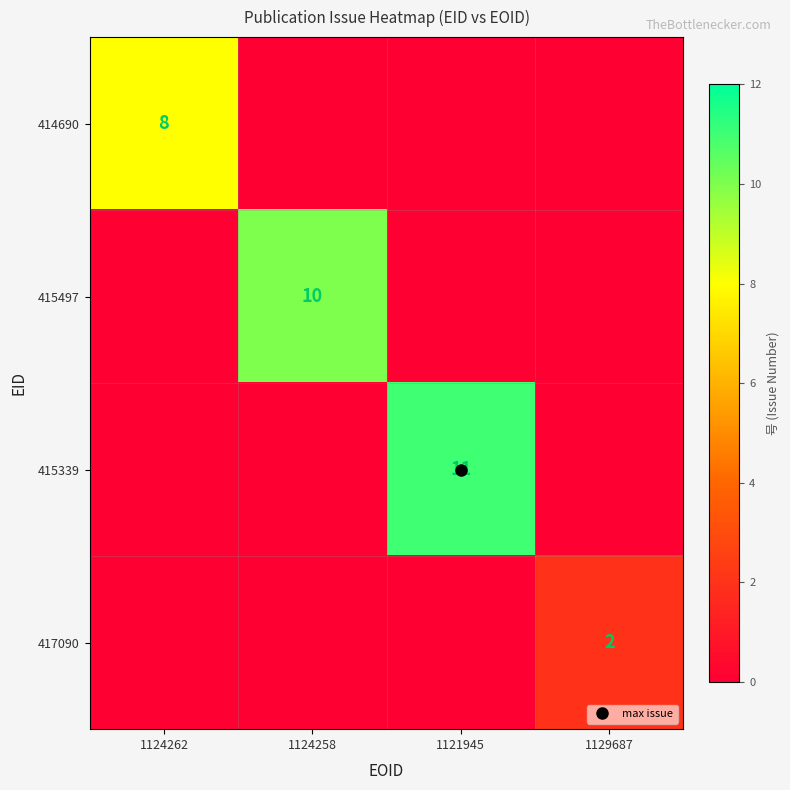

Which series changed the most between 1124258 and 1129687?

415497